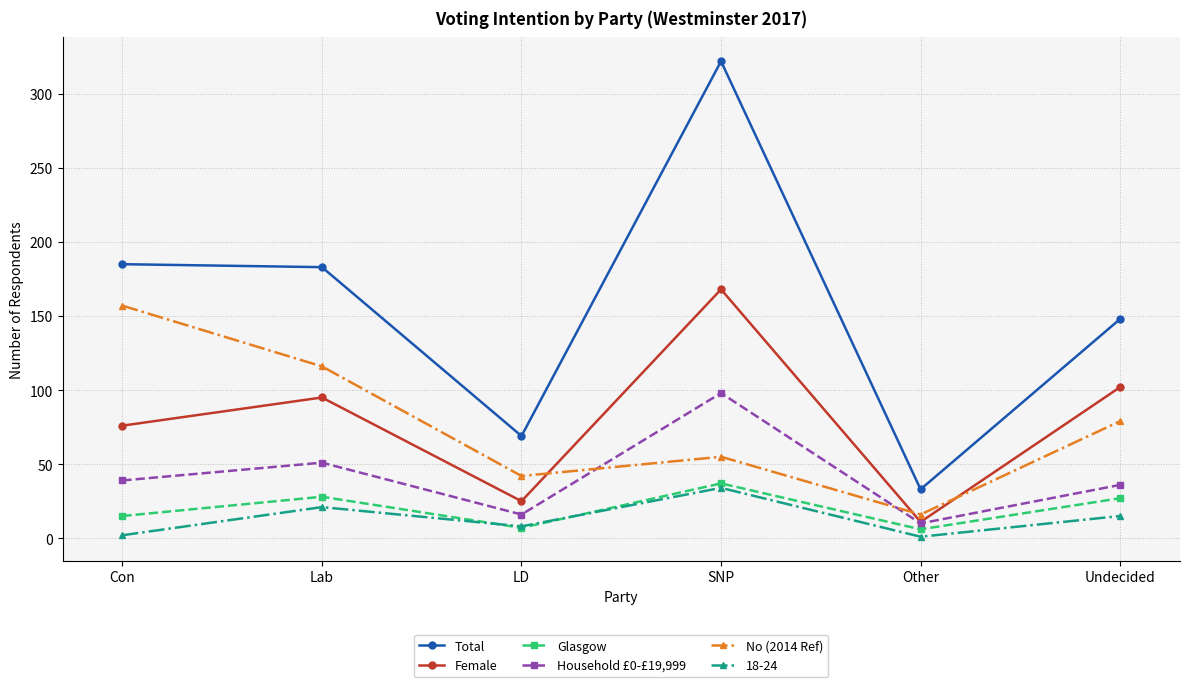

Is it true that Female equals 102 at Undecided?

True